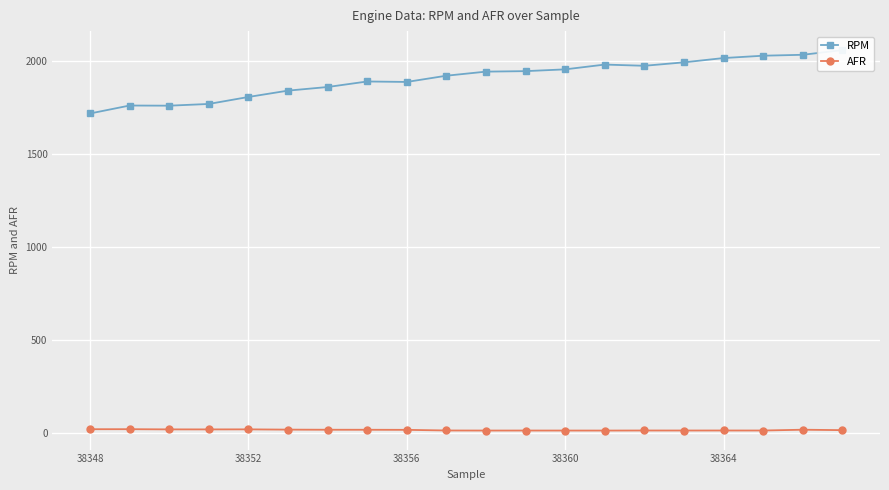

How many values in the AFR series are below 16?

10